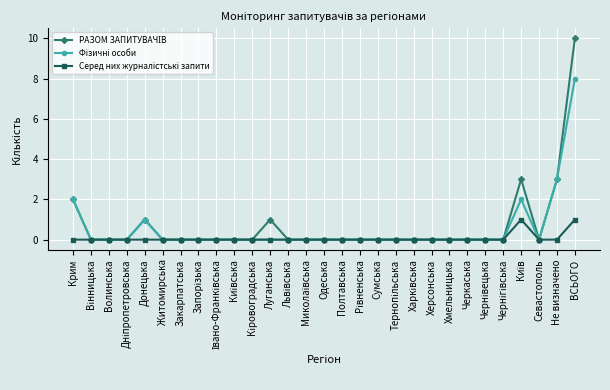

What is the maximum value shown in the chart?

10